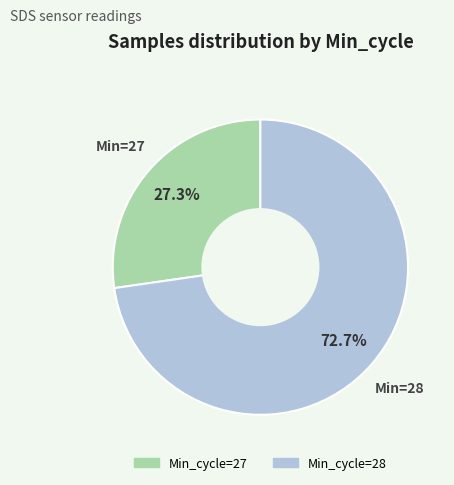

Is there a majority slice in this chart?

Yes